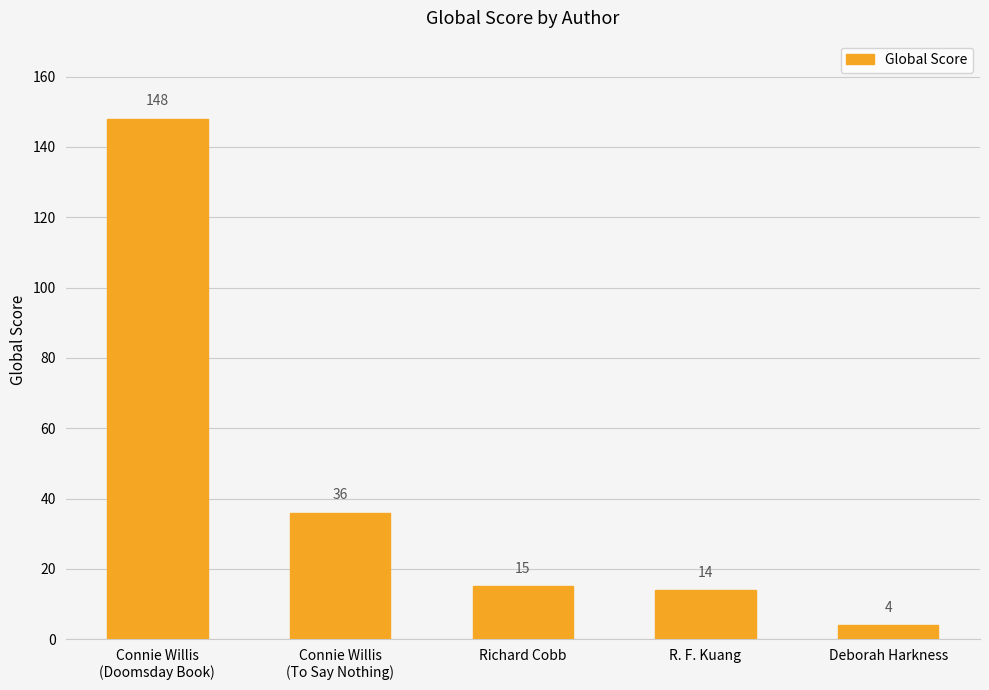

Reading left to right, list all the values displayed in this chart.

Connie Willis
(Doomsday Book)=148	Connie Willis
(To Say Nothing)=36	Richard Cobb=15	R. F. Kuang=14	Deborah Harkness=4